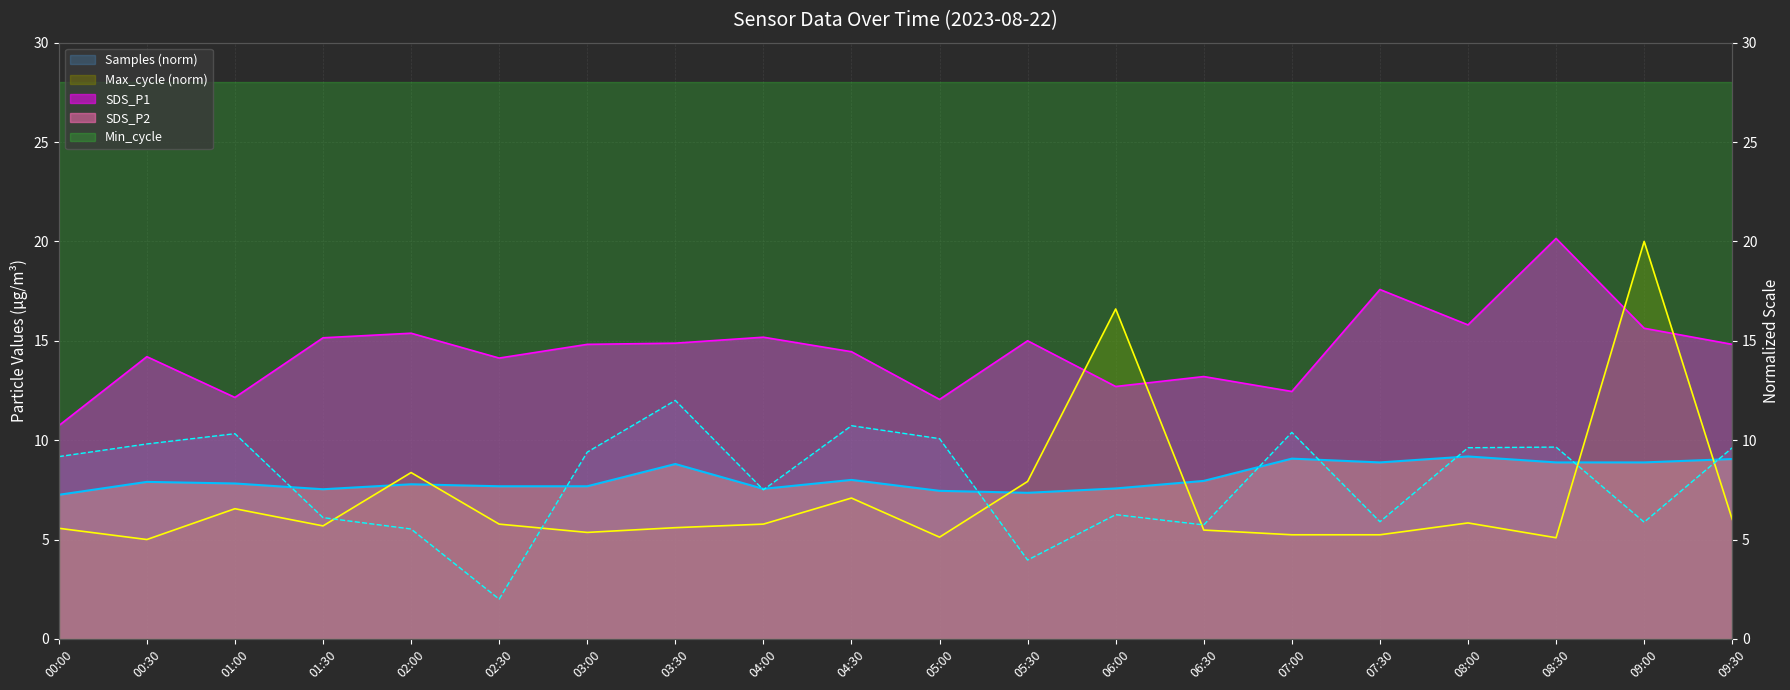

True or false: Samples and SDS_P2 intersect in this chart.

True